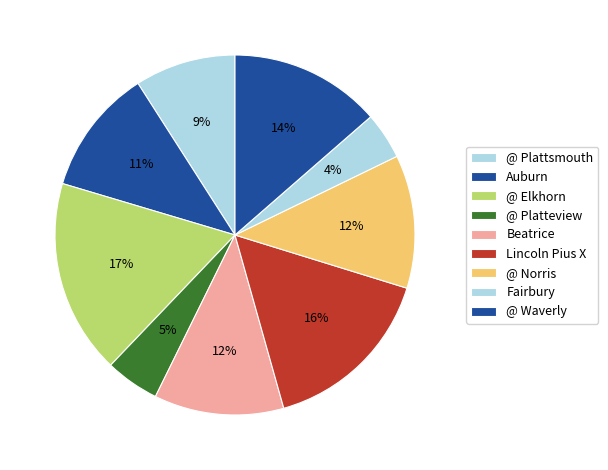

Is there any slice that represents more than half of the pie?

No